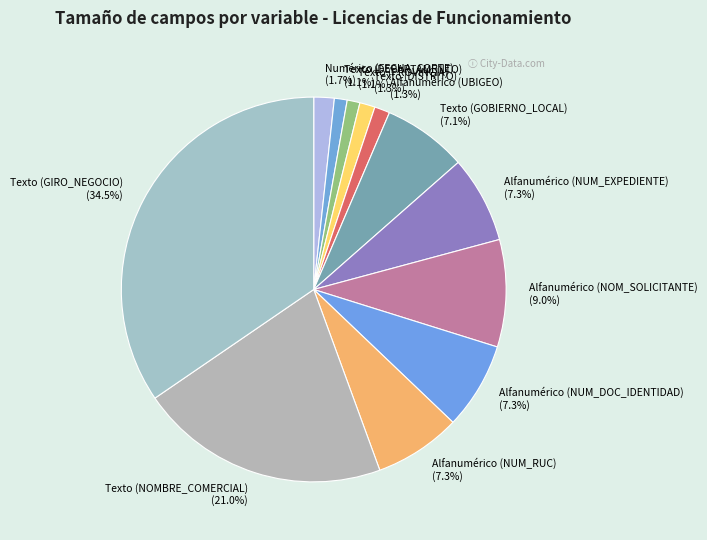

Between Texto (GOBIERNO_LOCAL) and Texto (PROVINCIA), which is larger?

Texto (GOBIERNO_LOCAL)